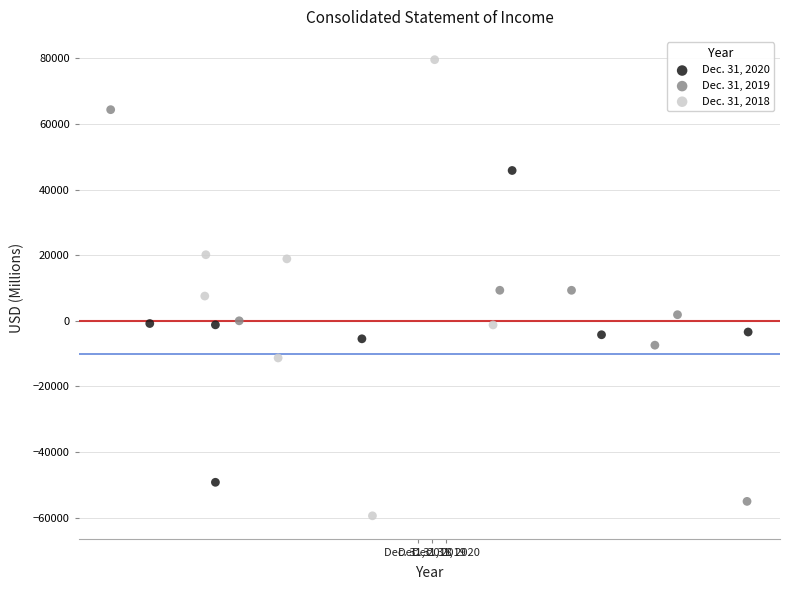

Which series contains the highest Y value?

Dec. 31, 2018